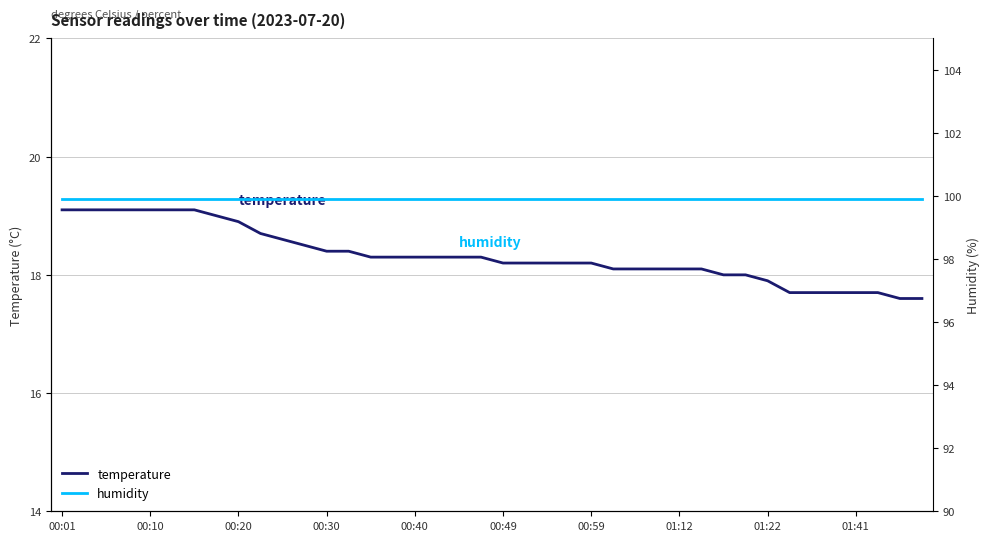

Which series has the largest total across all categories?

humidity